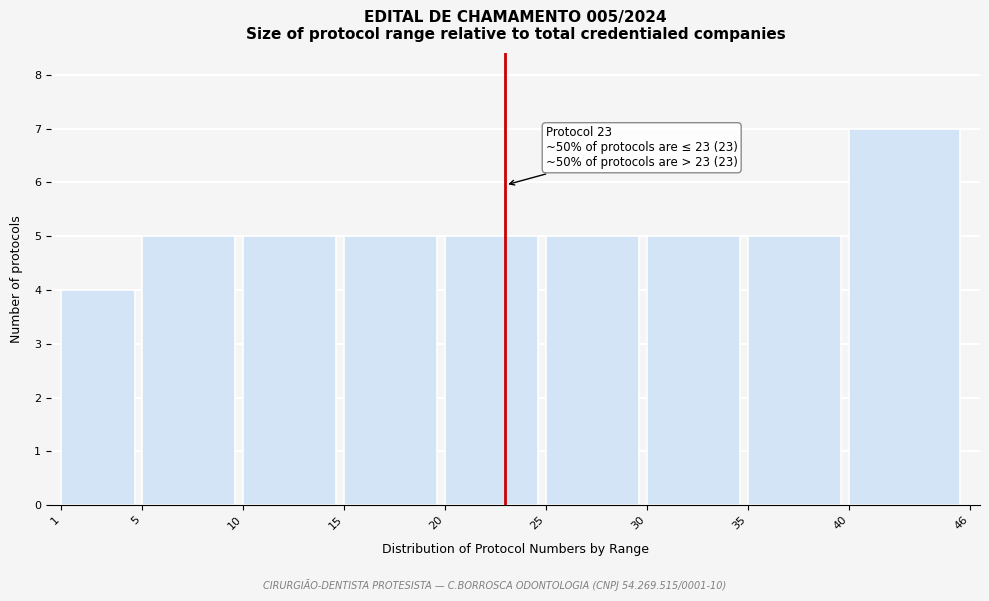

Over which range of the x-axis is the bar tallest?

40 to 46